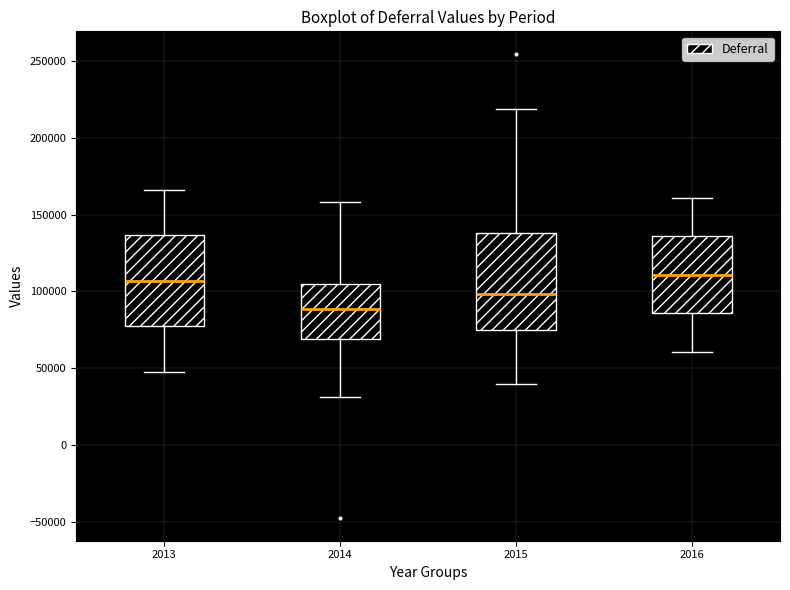

Reading left to right, transcribe this box plot: for each box, give where its median line is, the range the box spans, and where its two whiskers end, as read against the y-axis. The values are not printed on the chart, so give them approximately, as read against the axis.

2013: median 105000, box 75000 to 135000, whiskers 50000 to 165000
2014: median 90000, box 70000 to 105000, whiskers 30000 to 160000
2015: median 100000, box 75000 to 140000, whiskers 40000 to 220000
2016: median 110000, box 85000 to 135000, whiskers 60000 to 160000